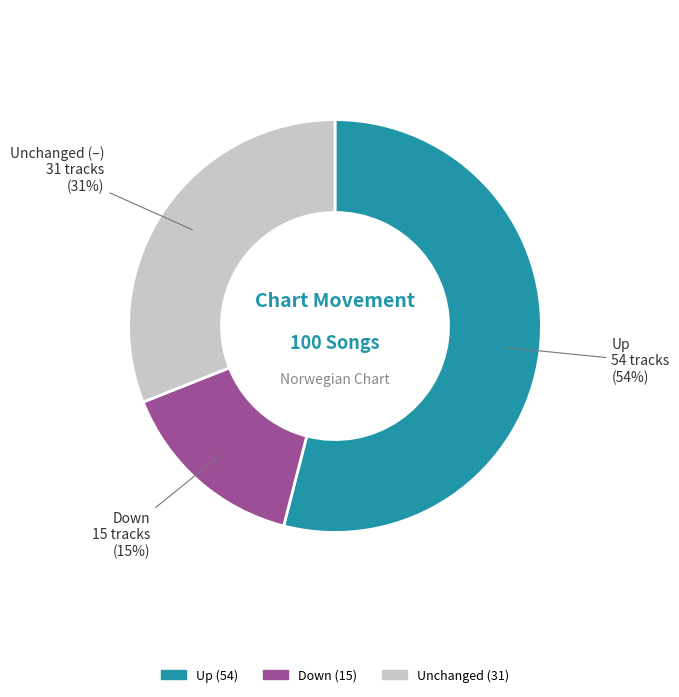

Is there any slice that represents more than half of the pie?

Yes